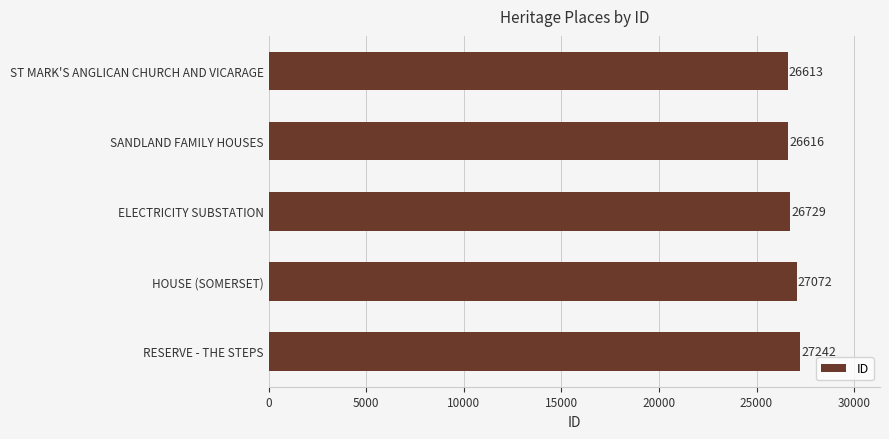

List the labels in order of value, largest first.

RESERVE - THE STEPS, HOUSE (SOMERSET), ELECTRICITY SUBSTATION, SANDLAND FAMILY HOUSES, ST MARK'S ANGLICAN CHURCH AND VICARAGE